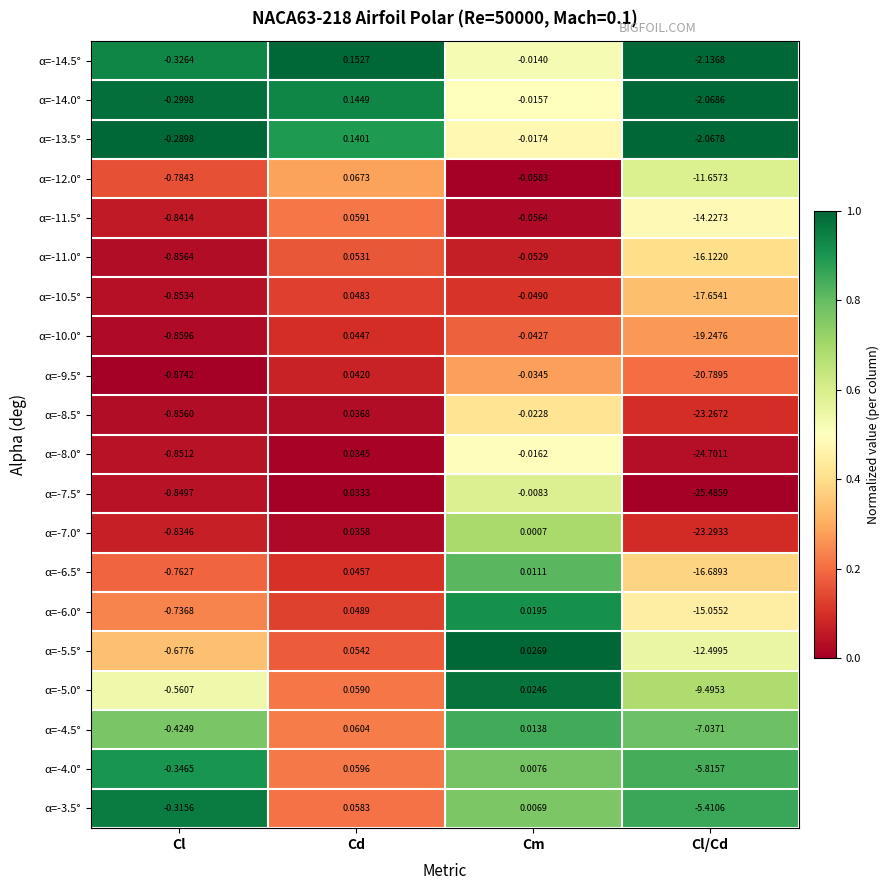

Rank the categories by α=-7.0° value from highest to lowest.

Cd, Cm, Cl, Cl/Cd